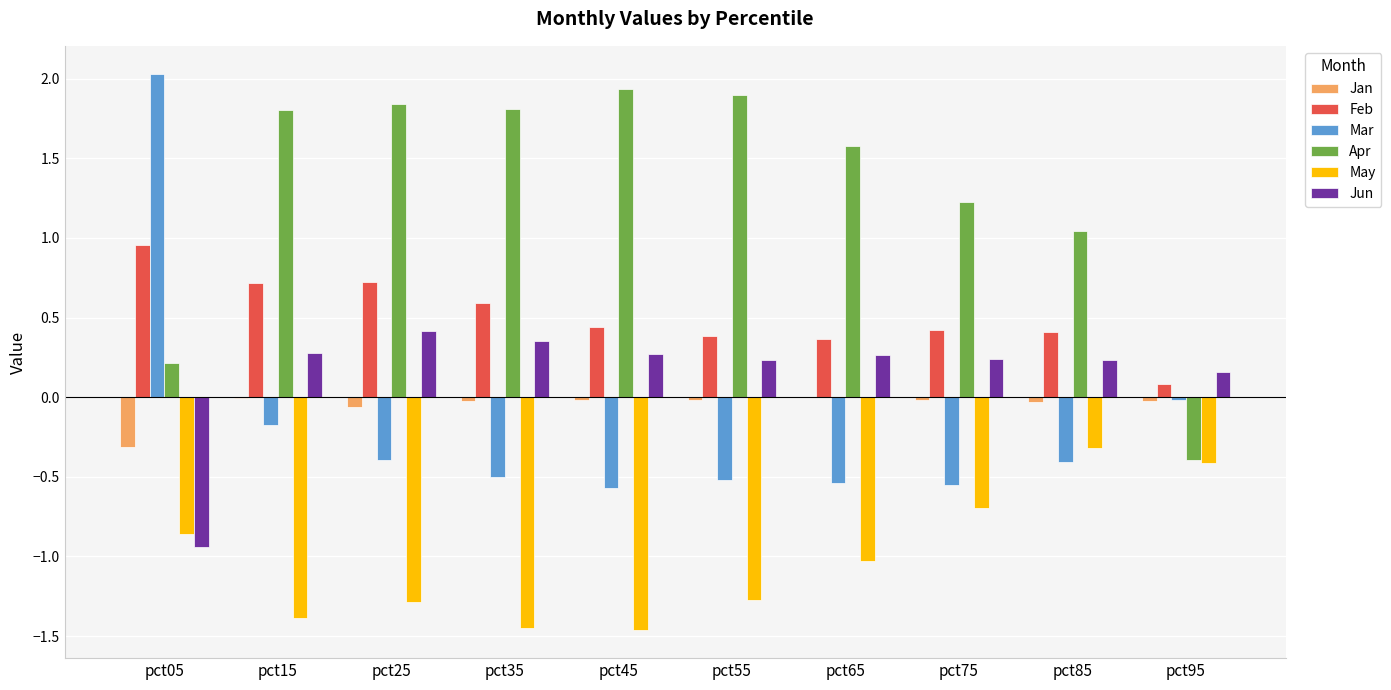

At which label does Apr first exceed 1?

pct15